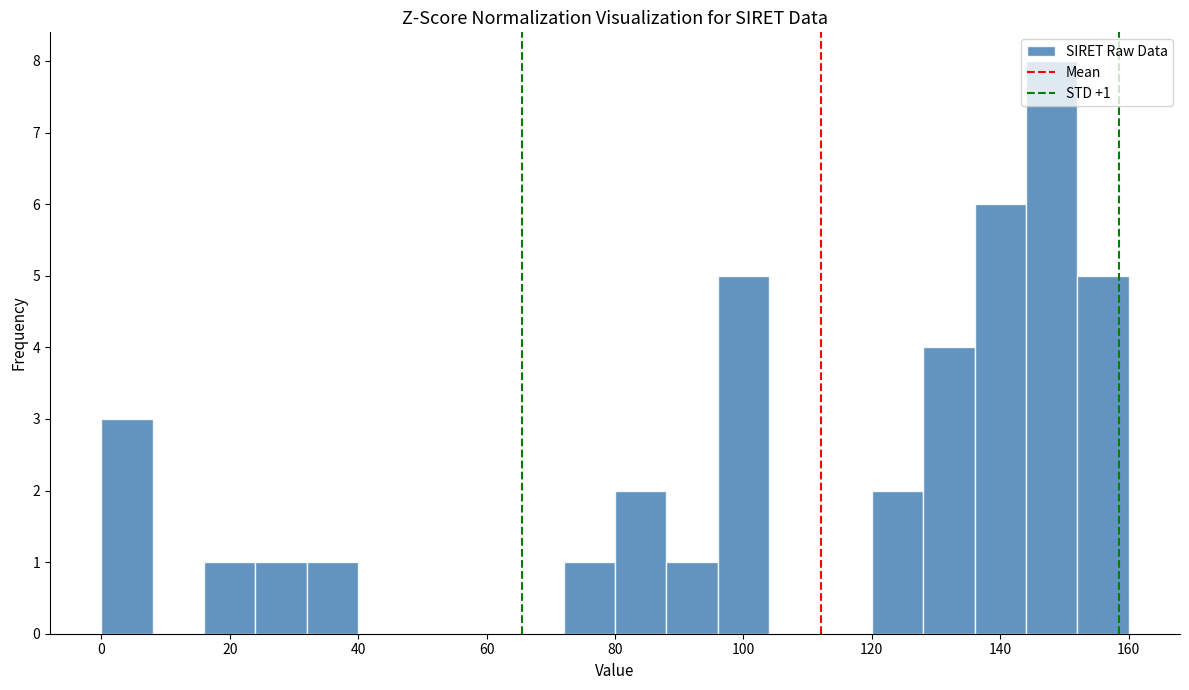

Which range on the x-axis has the tallest bar?

144 to 152